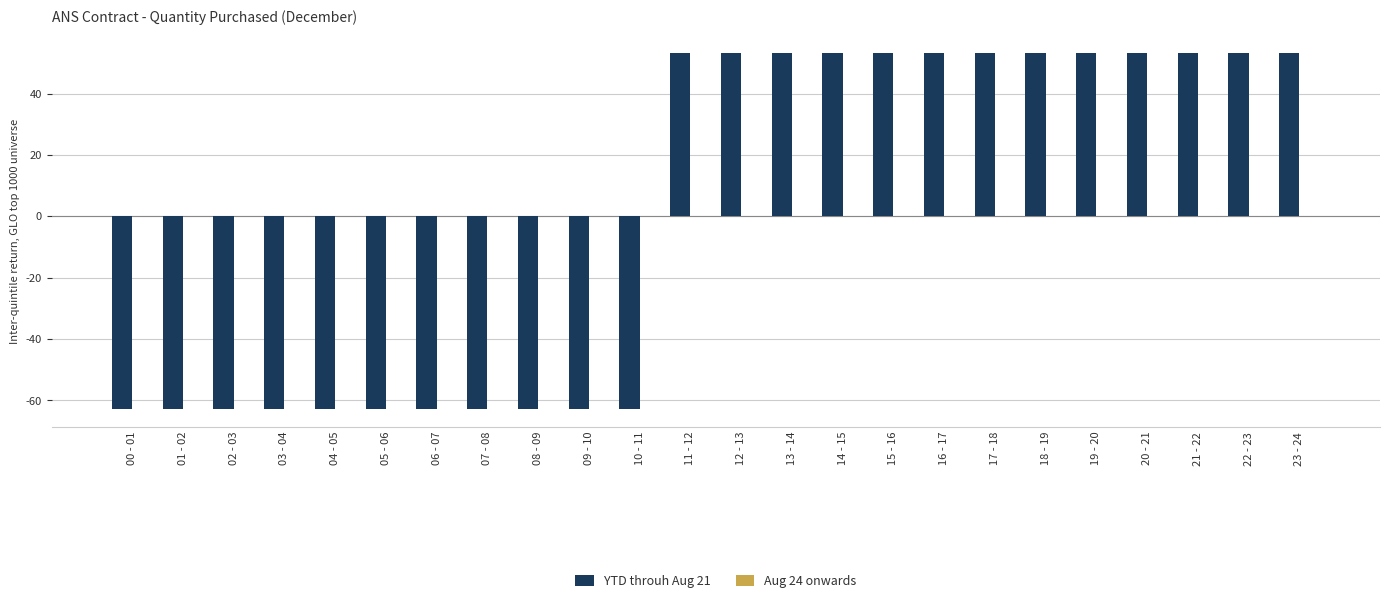

How many bars are there in total?

24